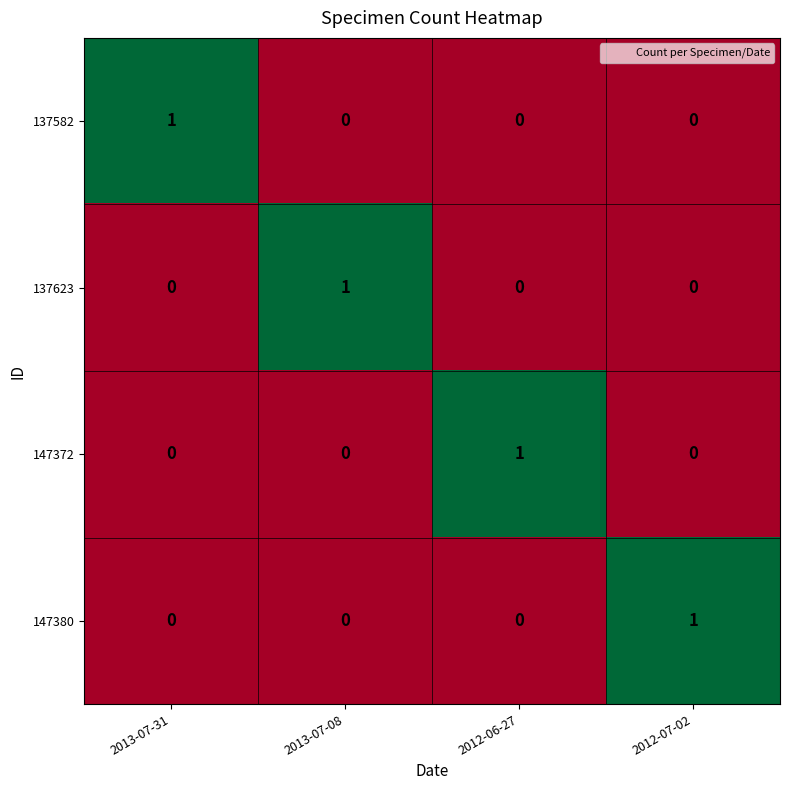

Count the number of data series in this chart.

4